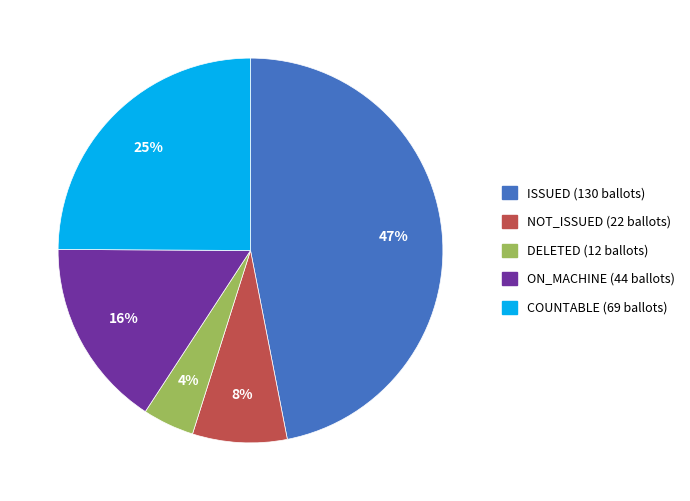

Is ISSUED the majority of the pie?

No